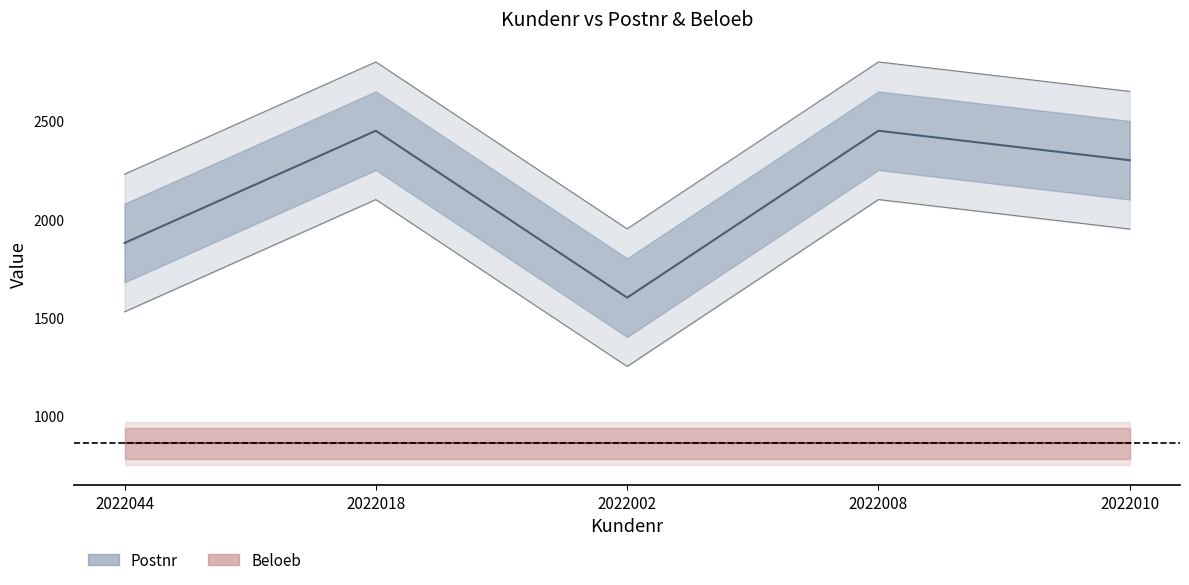

Does the chart display data point markers on the line(s)?

No